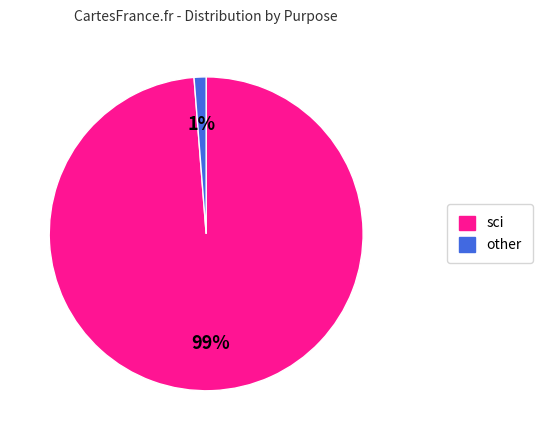

Which category accounts for the majority?

sci